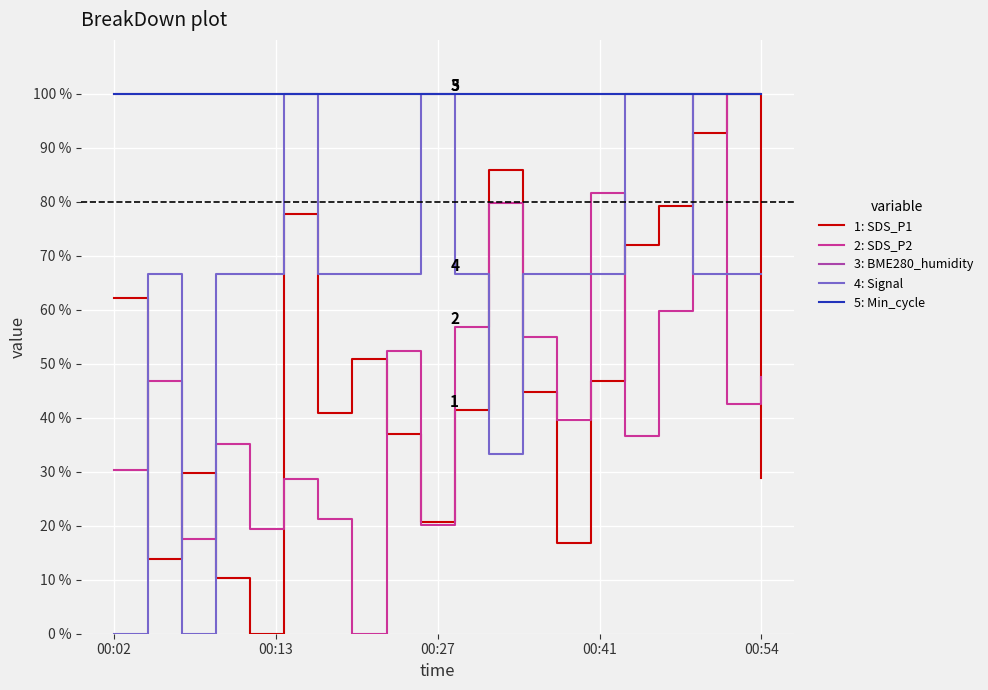

Is this an area chart (filled region under the line)?

No